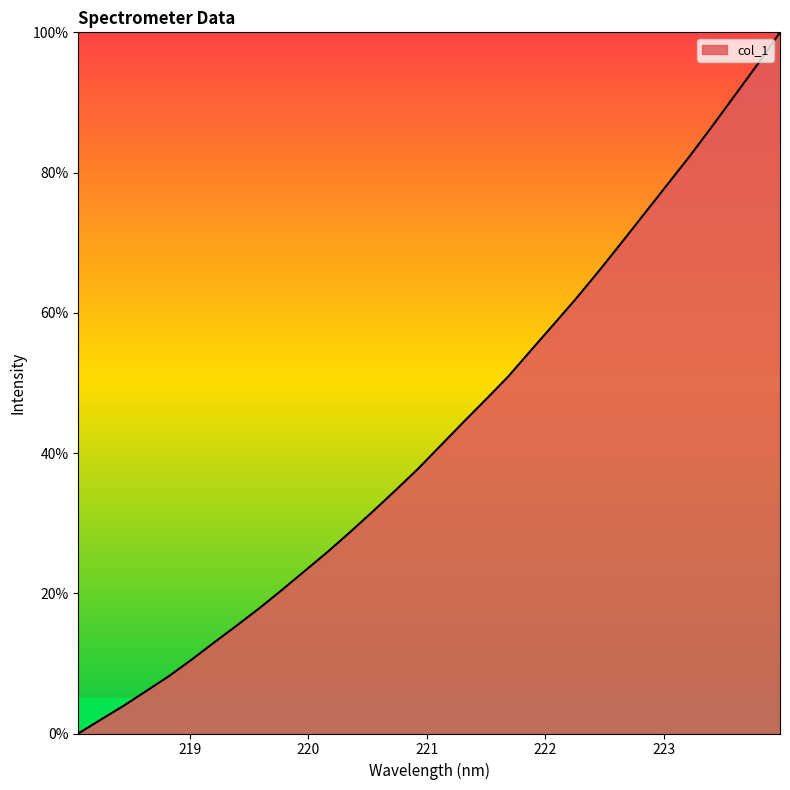

What is the maximum value shown in the chart?

100.0